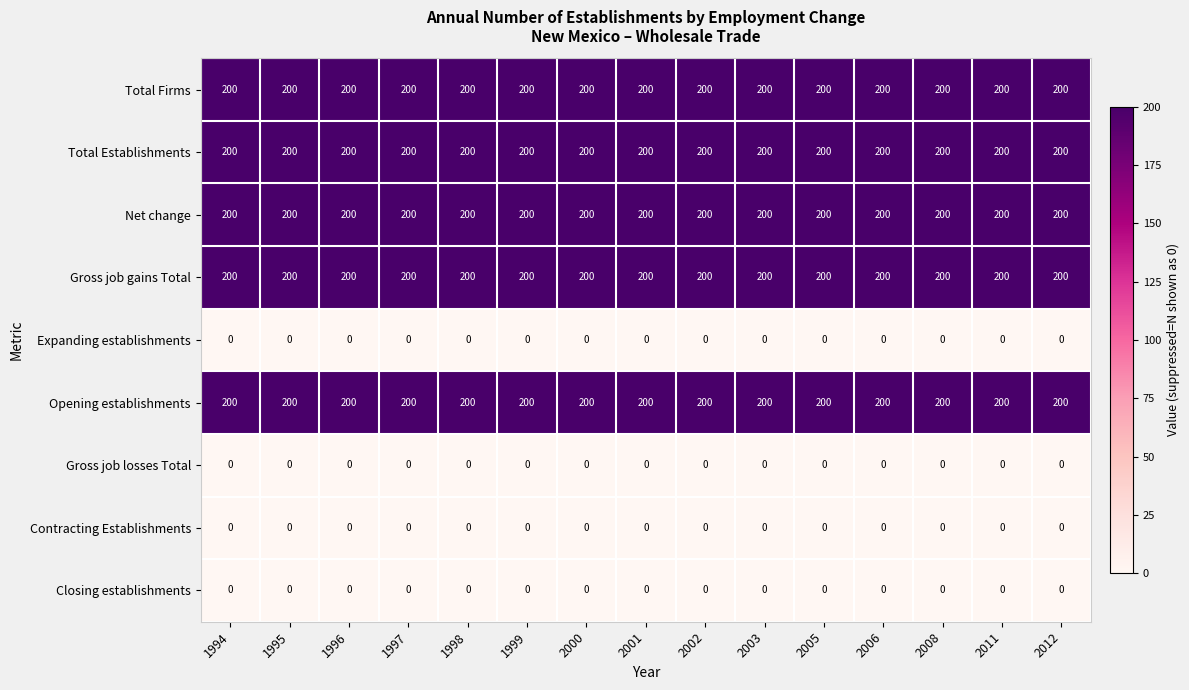

What is the sum of all Opening establishments values?

3000